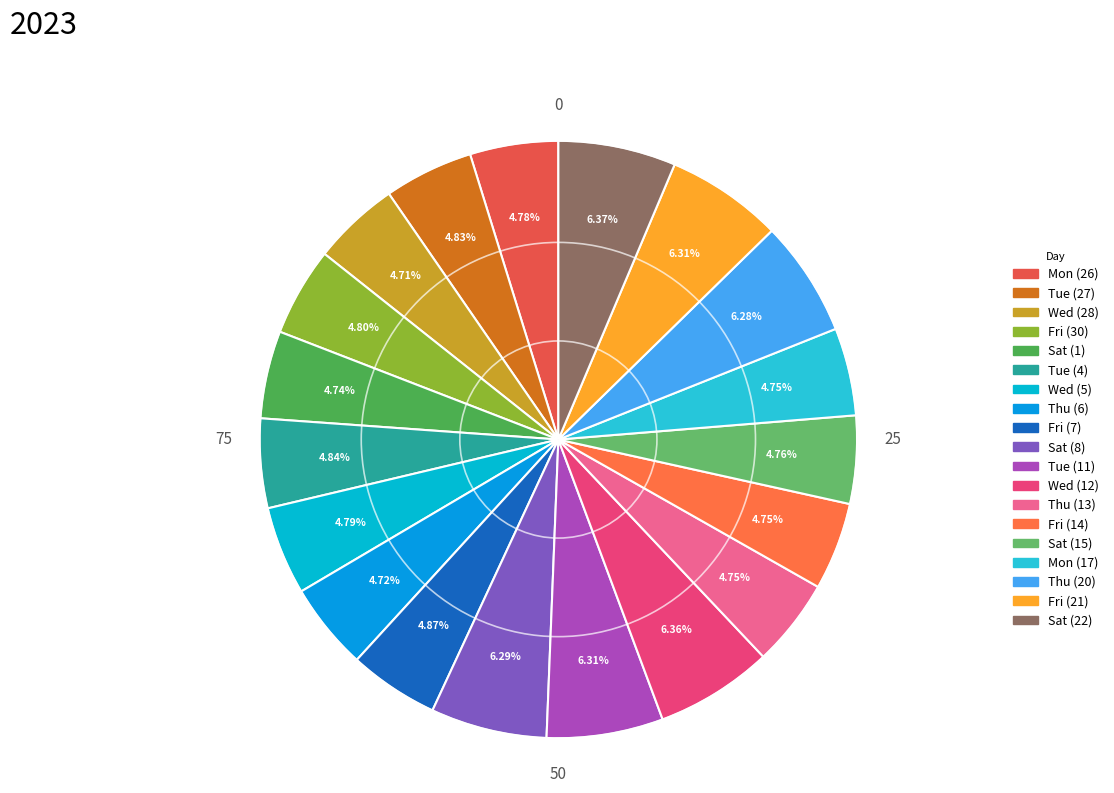

How many slices are in this pie chart?

19